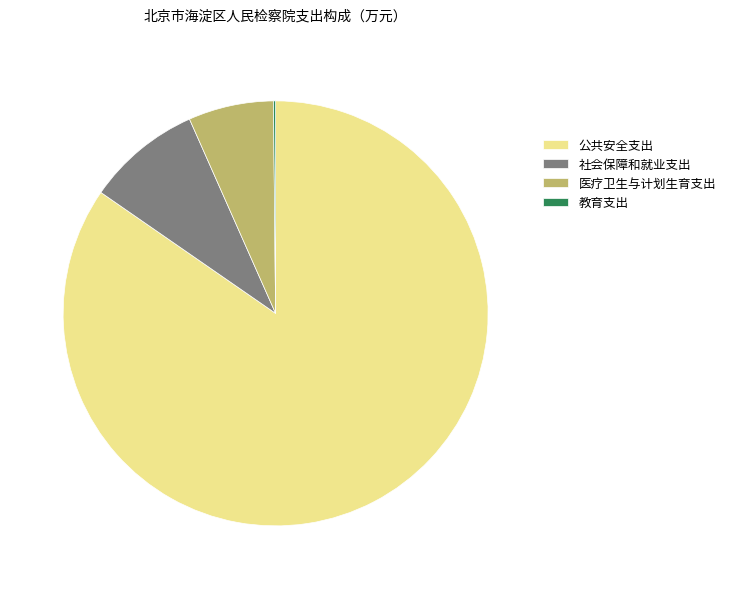

What is the largest slice in the pie chart?

公共安全支出